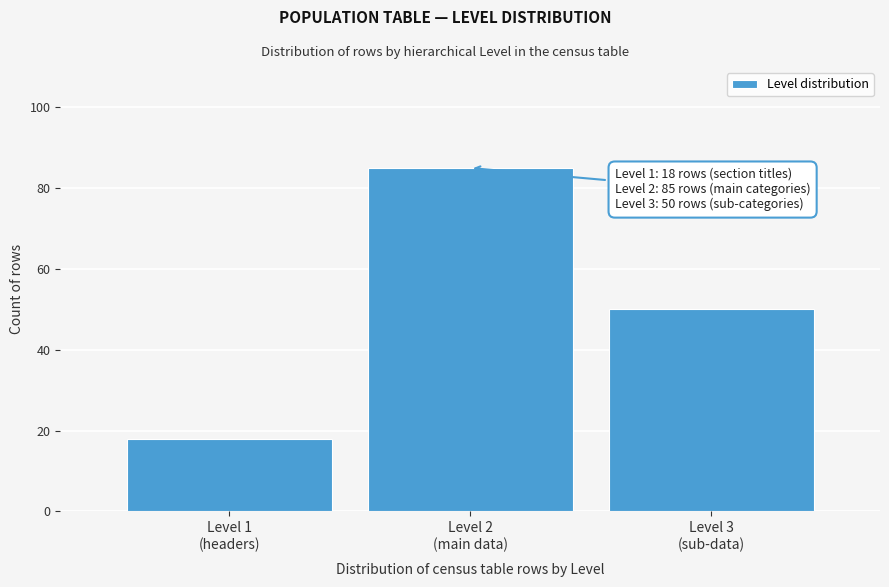

Reading left to right, transcribe all the data shown in this chart.

18	85	50